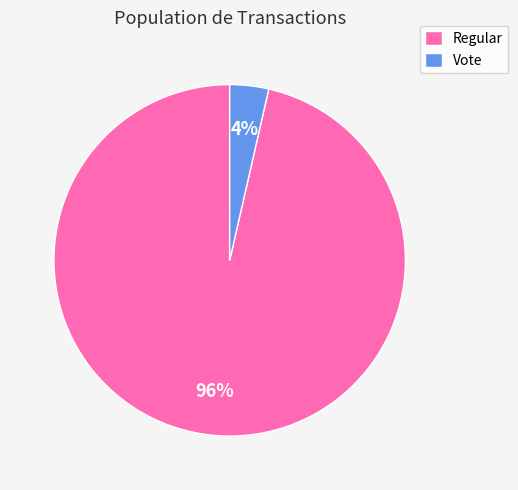

How many slices are in this pie chart?

2